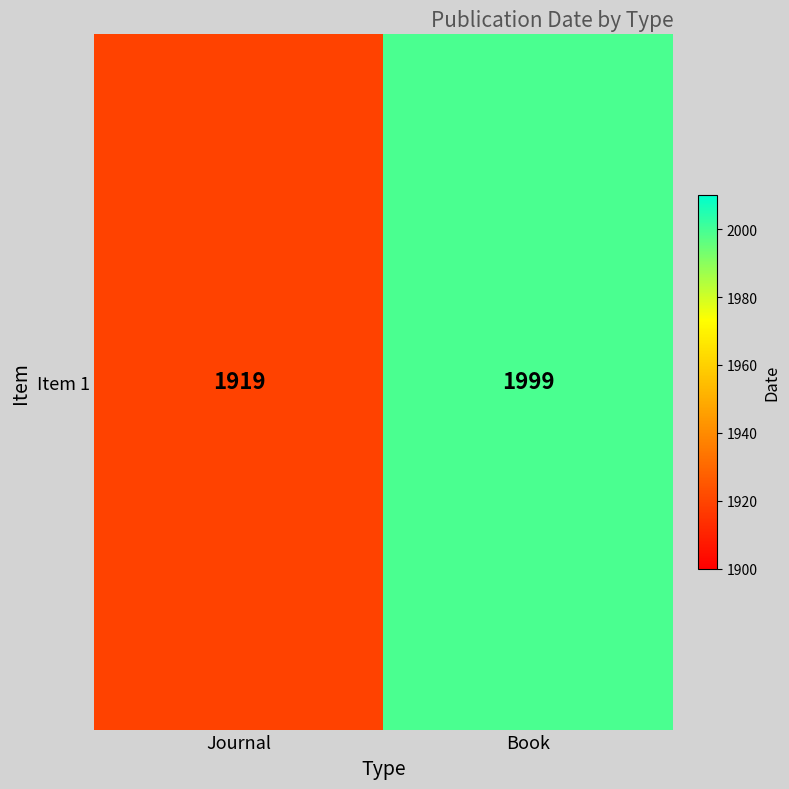

Between Journal and Book, which is larger?

Book